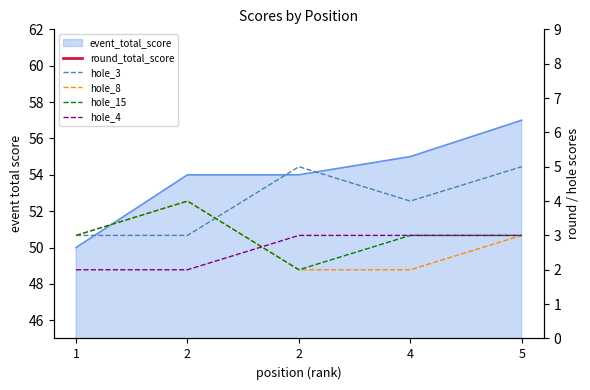

Does the chart have visible grid lines?

No